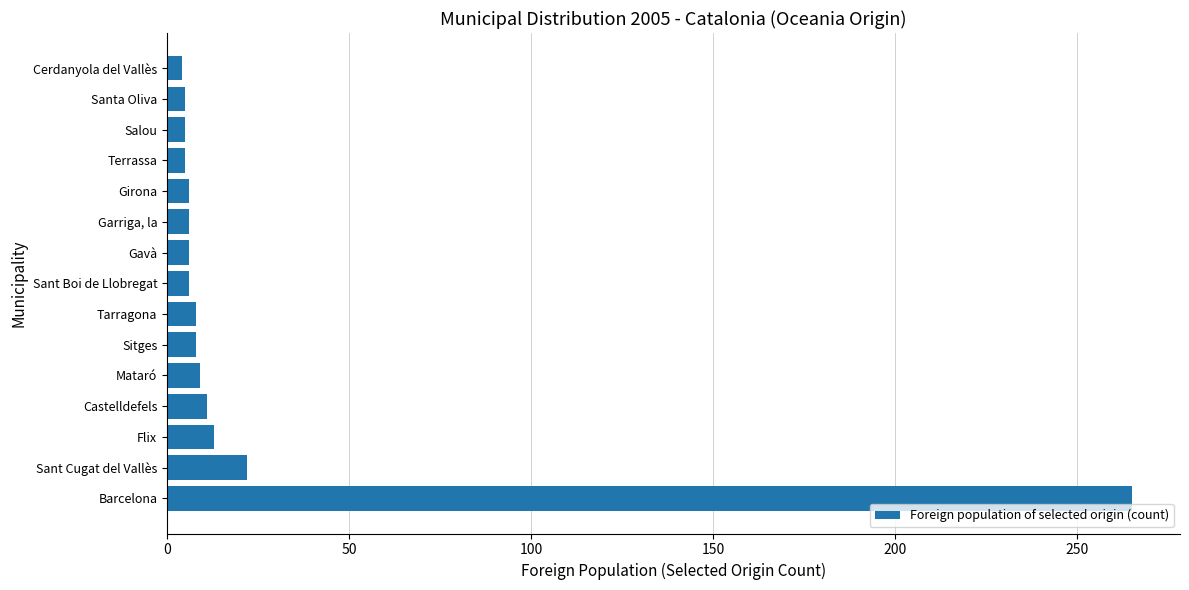

At which category does the chart reach its peak across all series?

Barcelona